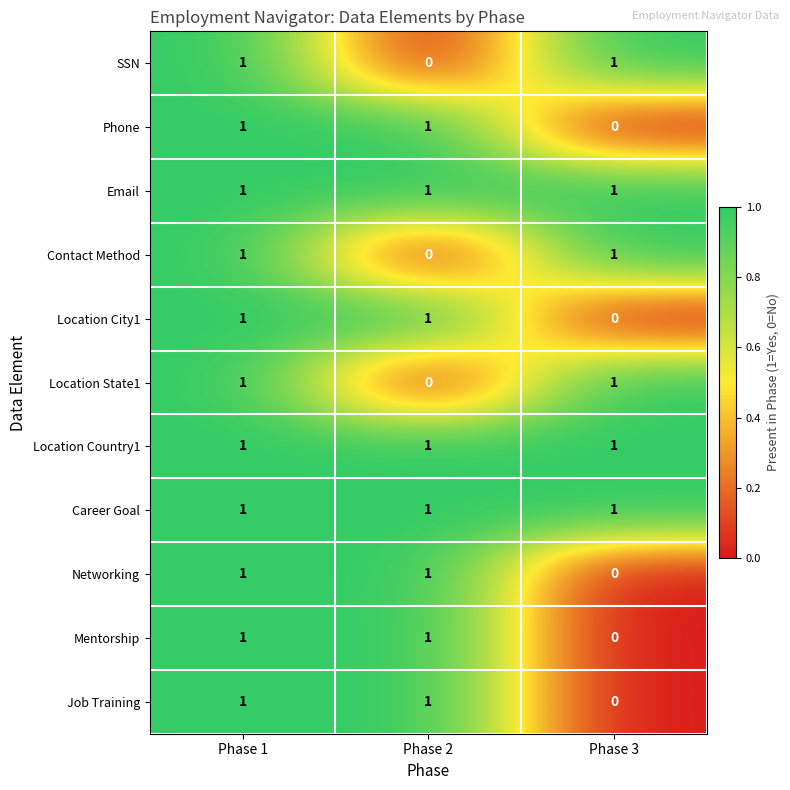

At which category is the sum across all series the highest?

Phase 1